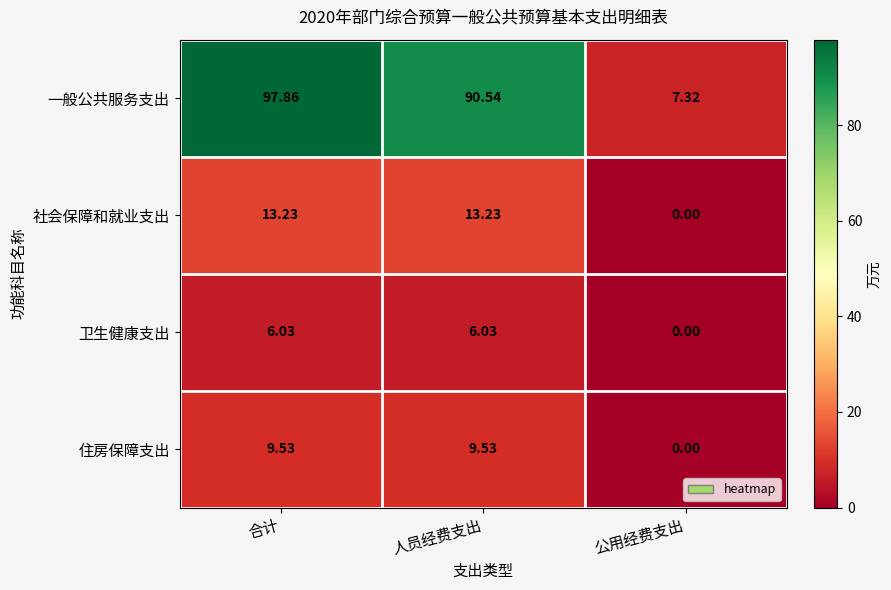

At which label is 卫生健康支出 closest to 3?

公用经费支出